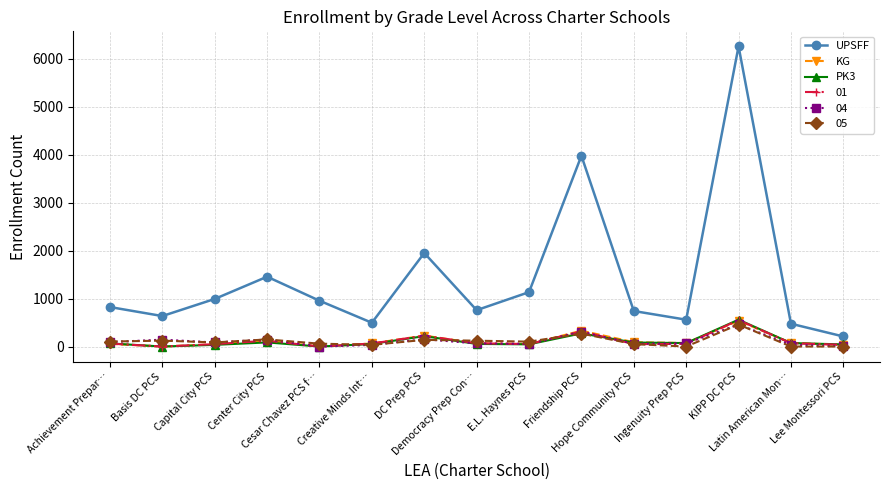

What is the sum of the KG values at DC Prep PCS and Lee Montessori PCS?

263